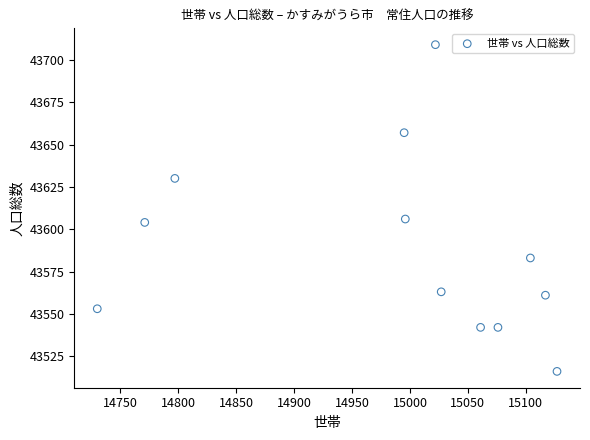

What is the average X value?

14985